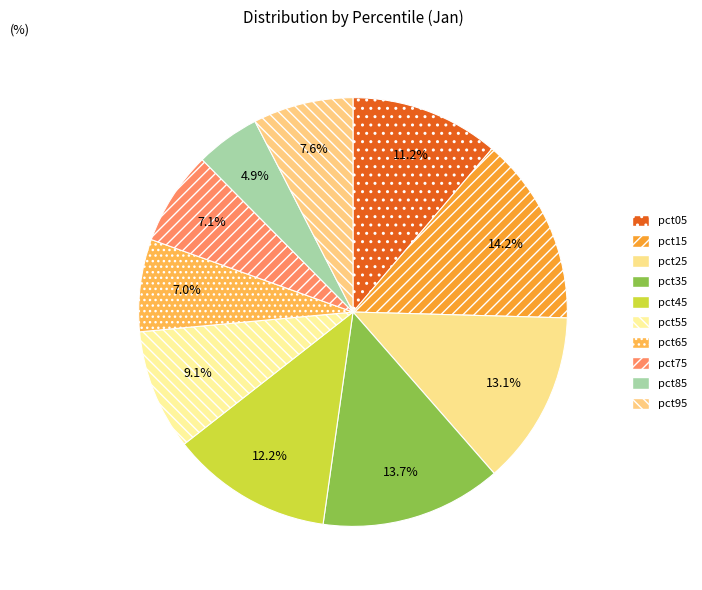

How many segments does this pie chart have?

10